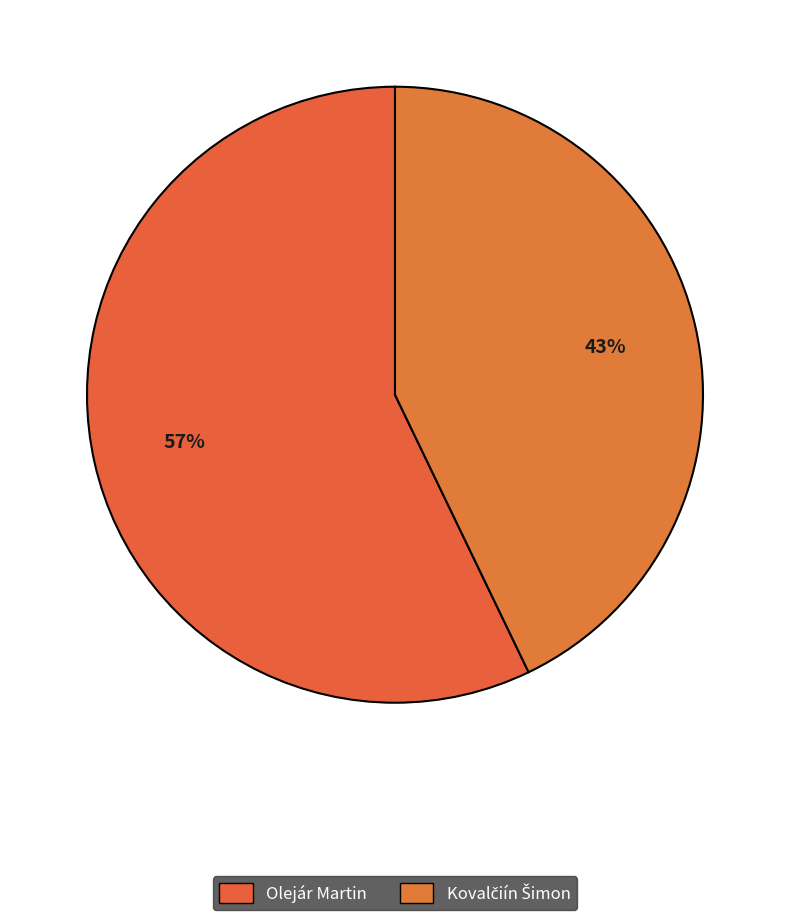

Which has a higher value, Kovalčiín Šimon or Olejár Martin?

Olejár Martin